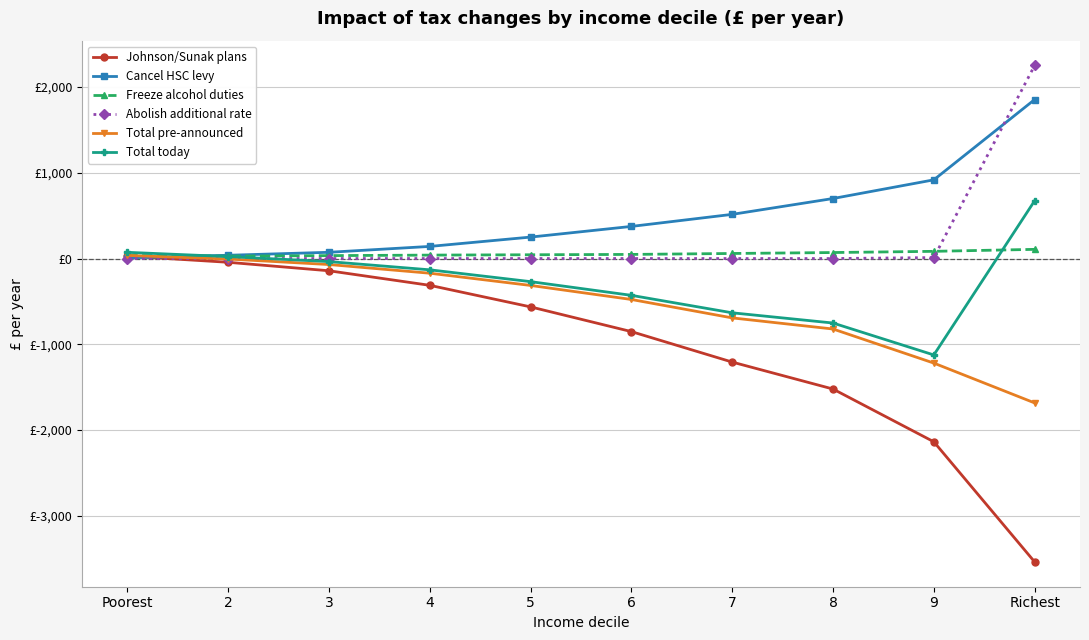

Rank the categories by Johnson/Sunak plans value from highest to lowest.

Poorest, 2, 3, 4, 5, 6, 7, 8, 9, Richest